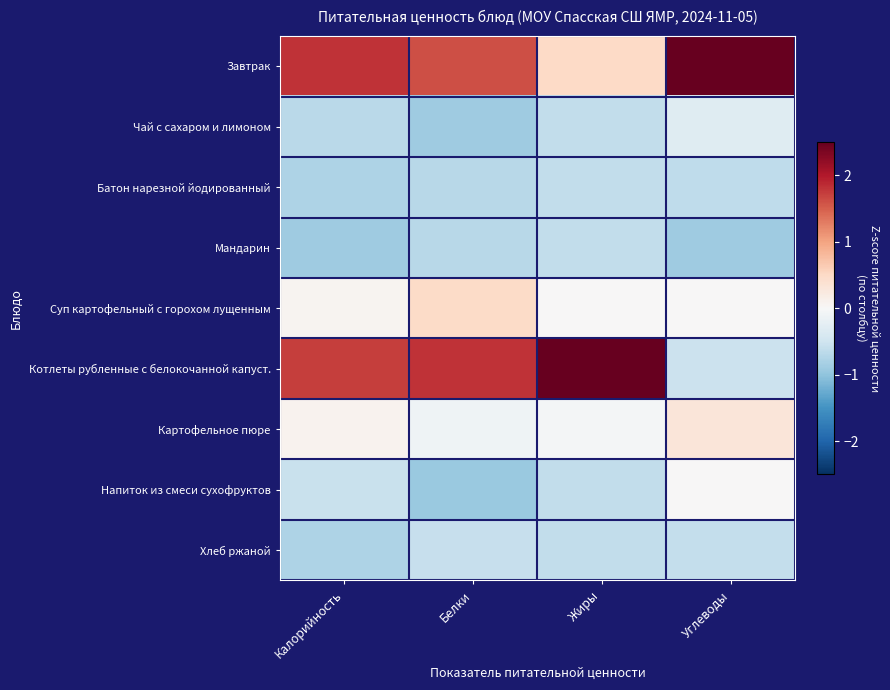

How many series are shown in this chart?

9